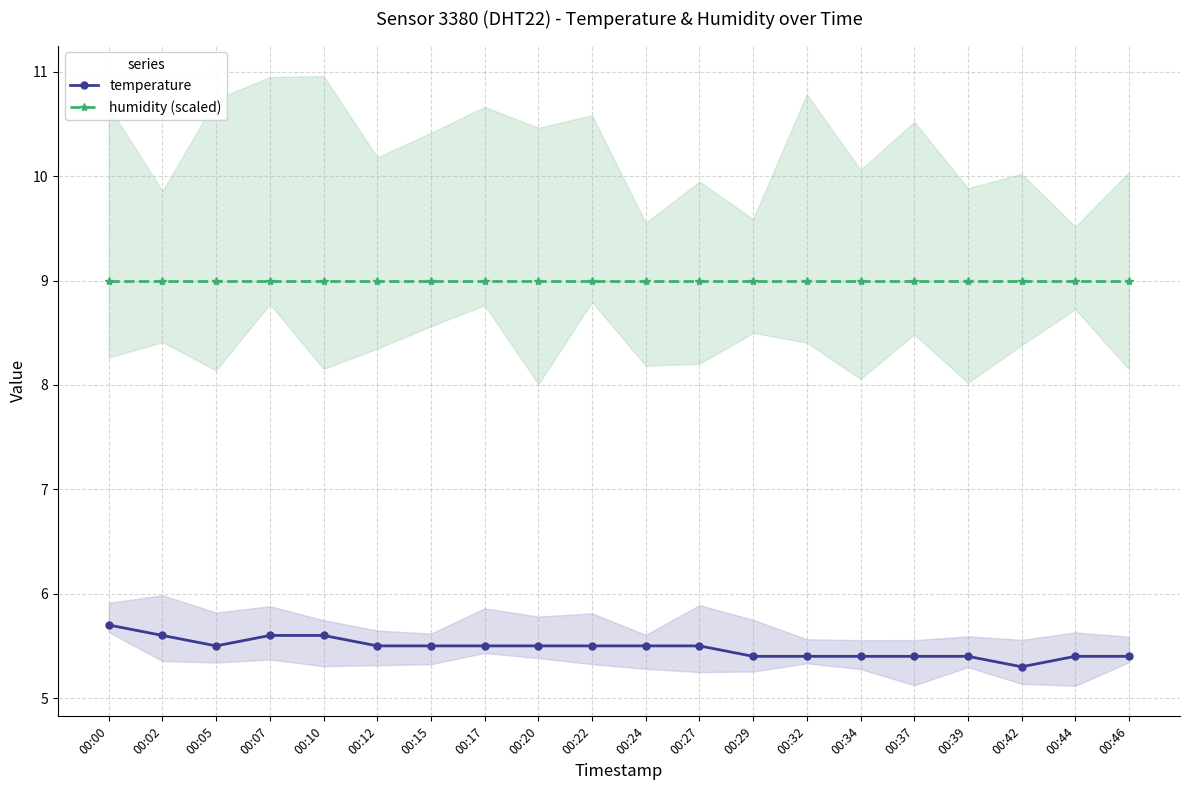

Which category has the lowest value across all series?

00:42